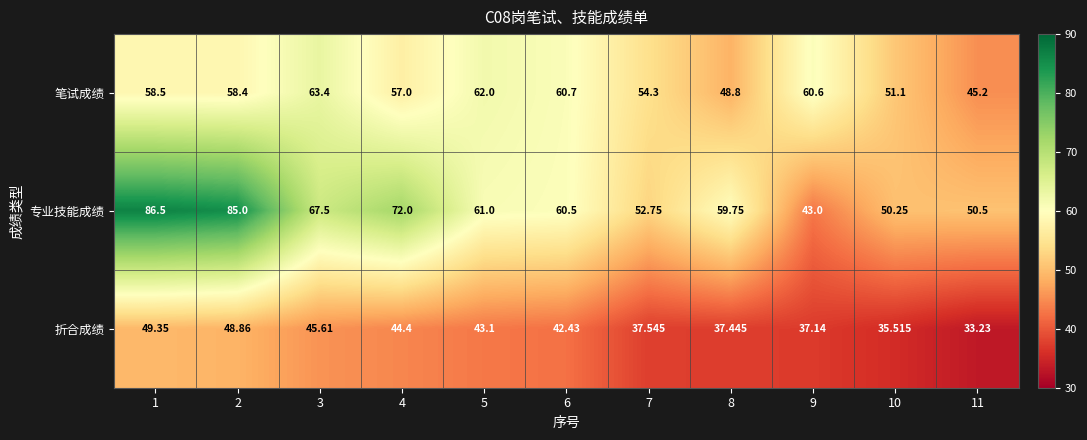

Rank the series by their maximum value, from lowest to highest.

折合成绩, 笔试成绩, 专业技能成绩